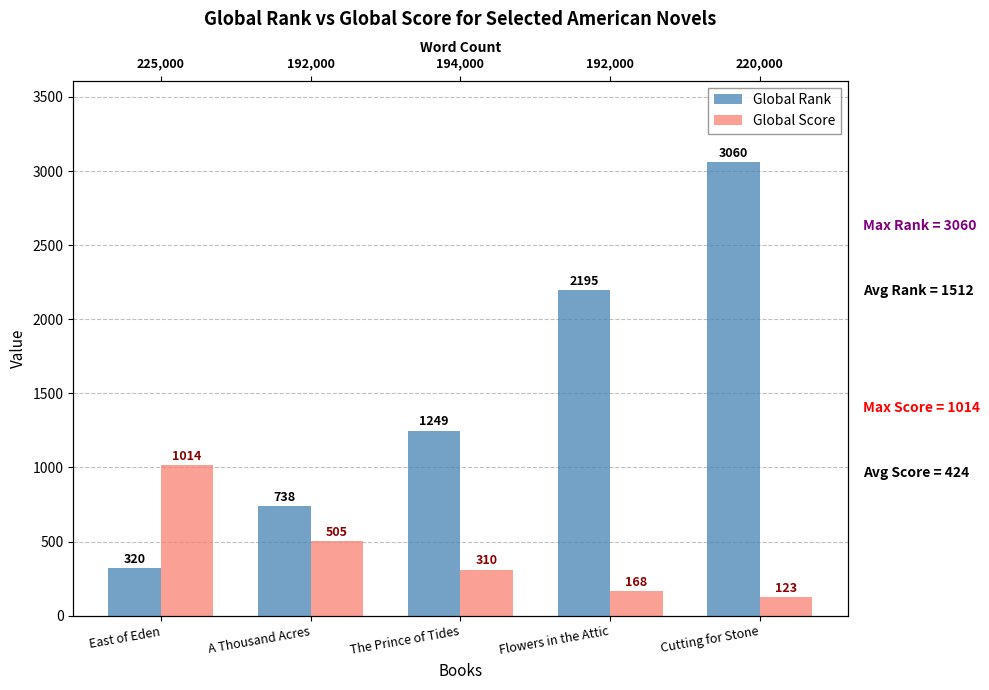

Reading left to right, what are all the values shown in this chart?

Global Rank: East of Eden=320	A Thousand Acres=738	The Prince of Tides=1249	Flowers in the Attic=2195	Cutting for Stone=3060
Global Score: East of Eden=1014	A Thousand Acres=505	The Prince of Tides=310	Flowers in the Attic=168	Cutting for Stone=123